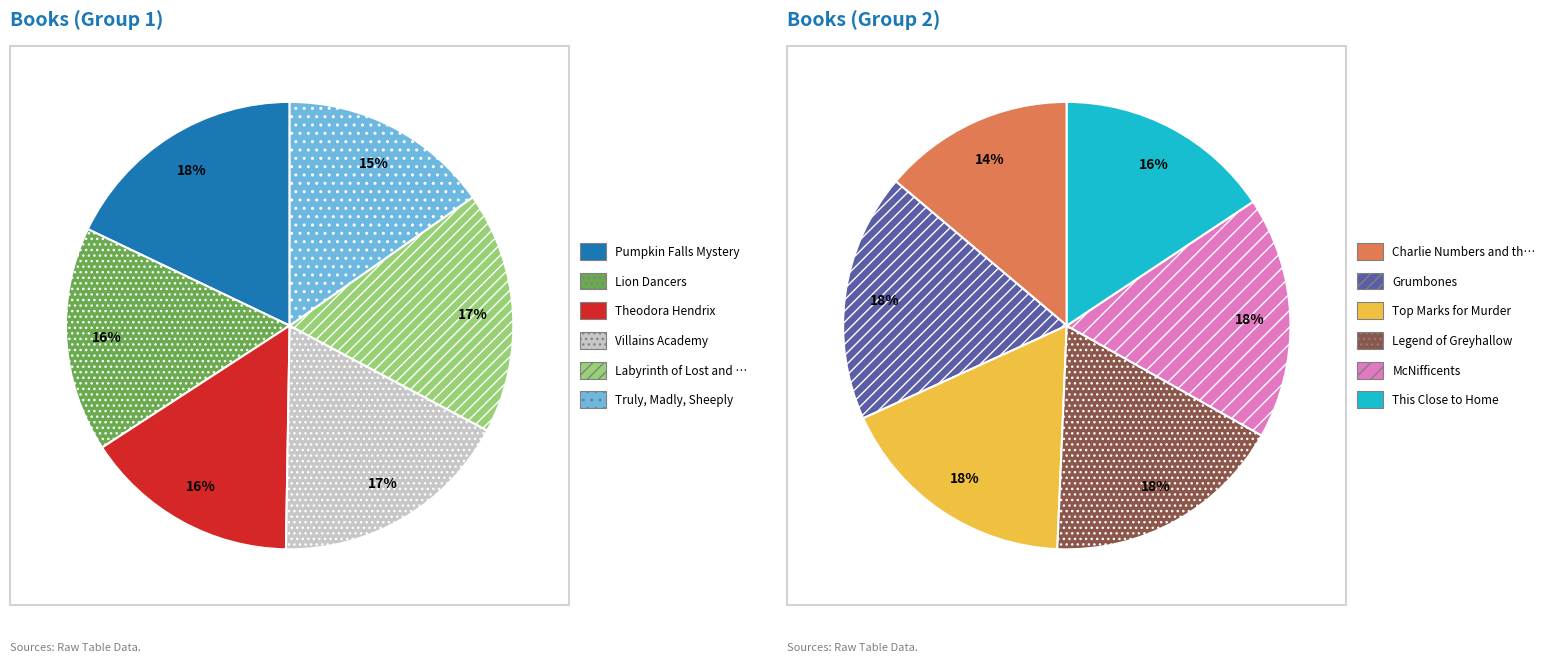

Which has a higher value, Truly, Madly, Sheeply or McNifficents?

McNifficents